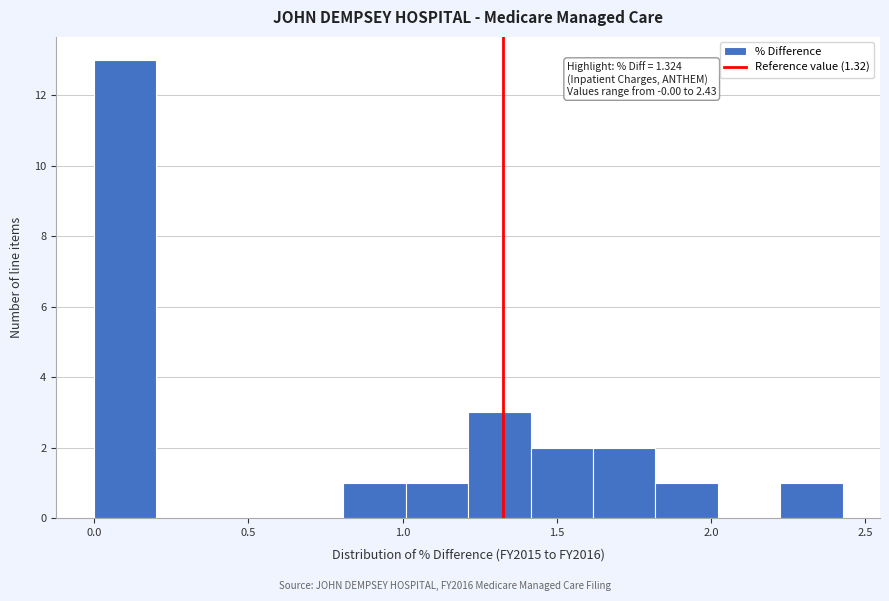

Over which range of the x-axis is the bar tallest?

0.00 to 0.20